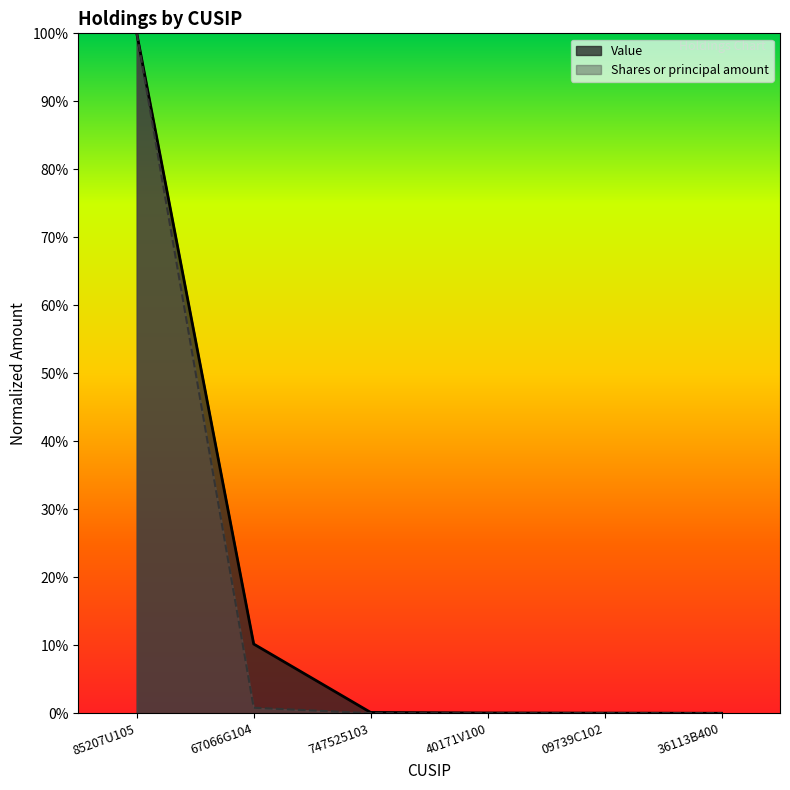

At which category is the sum across all series the highest?

85207U105